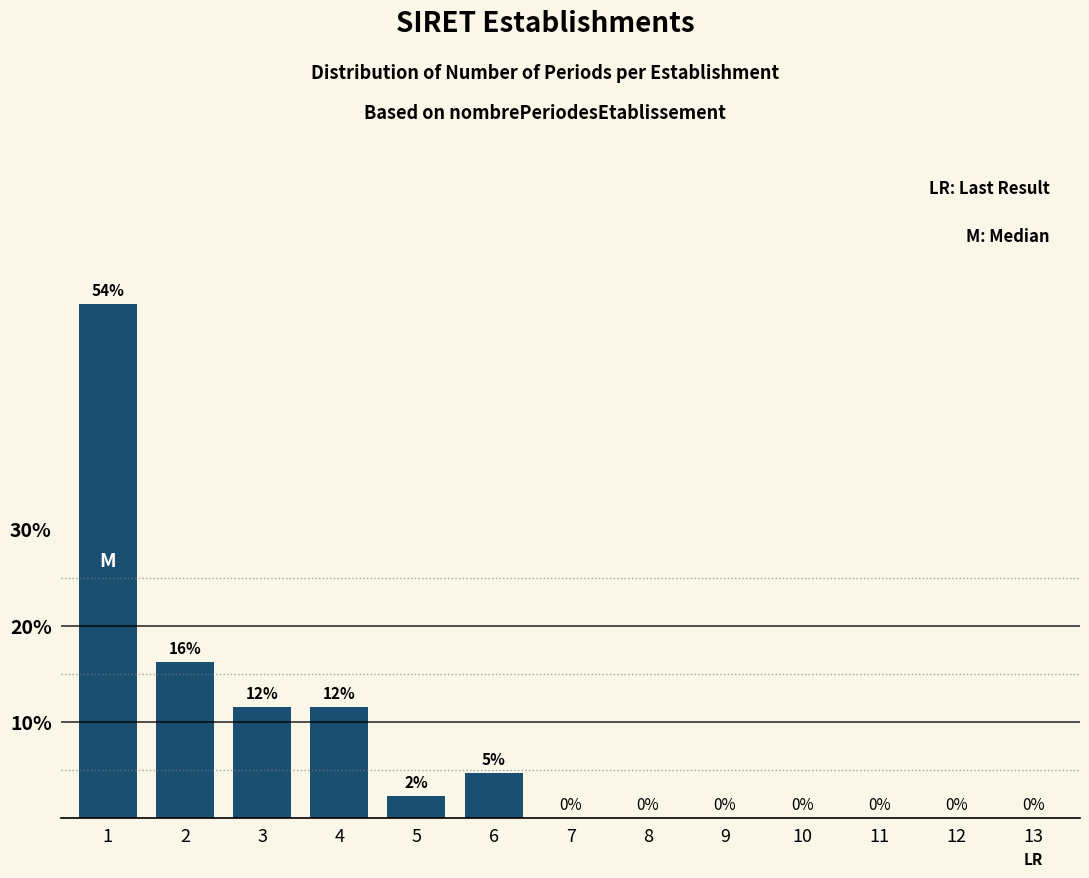

Which has a higher value, 3 or 6?

3